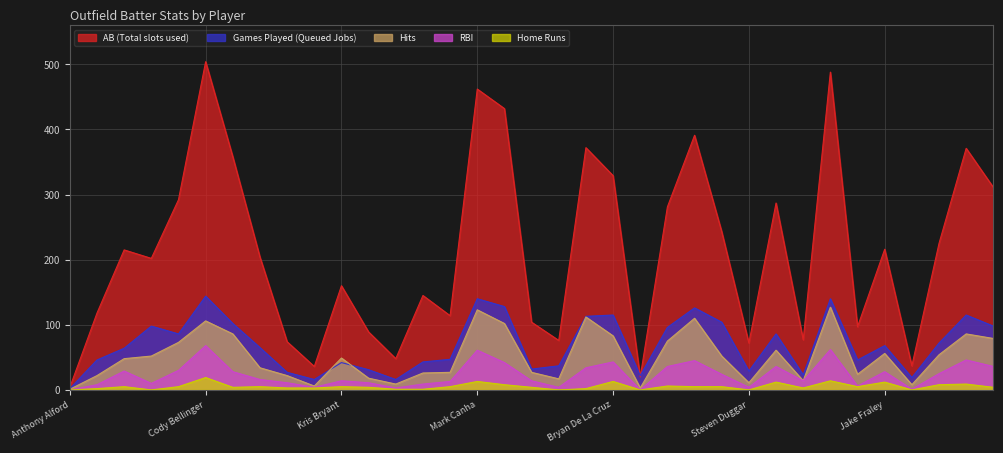

Is the value of bRBI at Alex Call greater than the value of bG at Bryan De La Cruz?

No